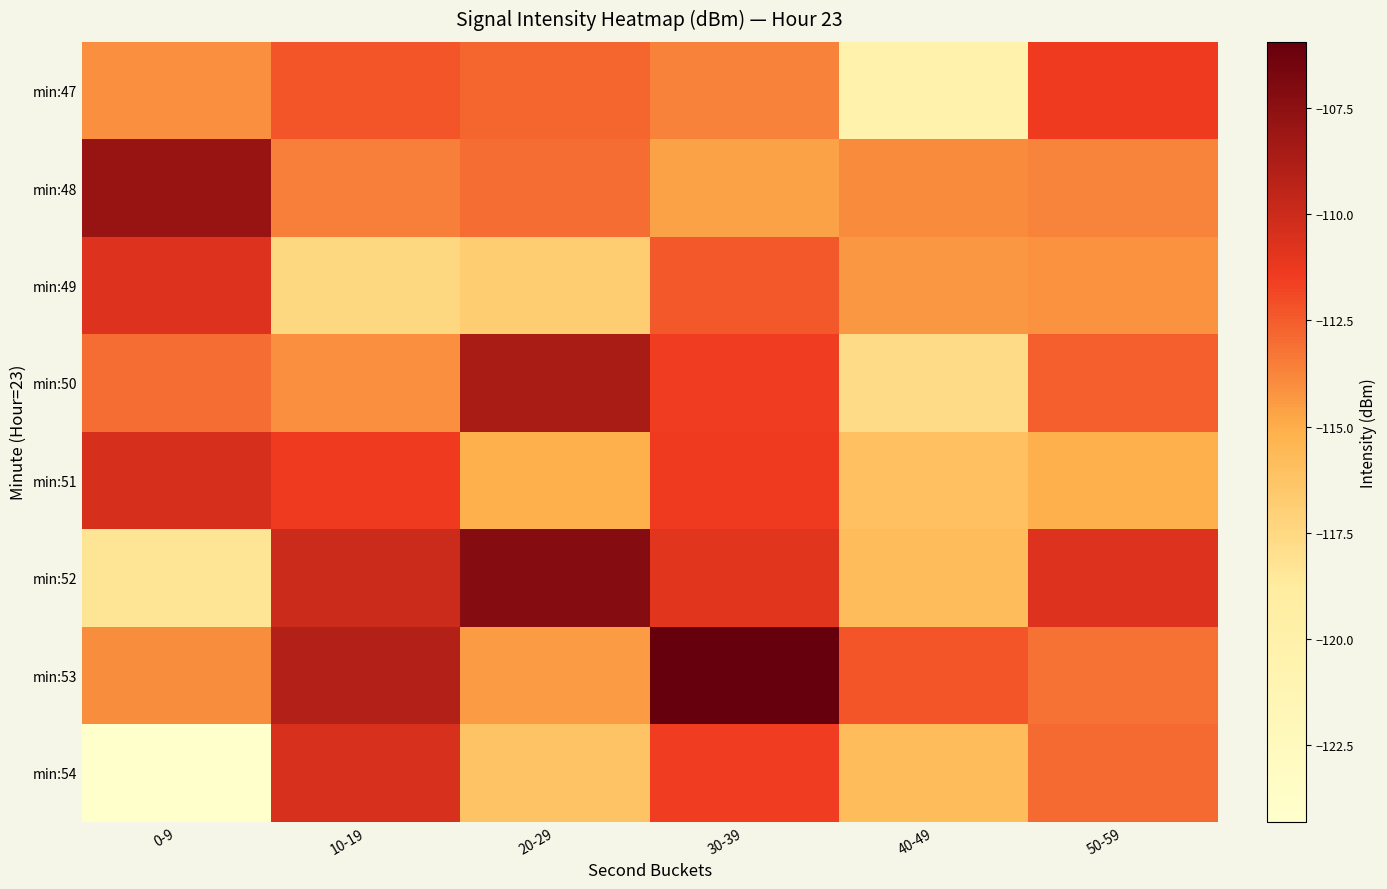

At which category does the chart reach its peak across all series?

30-39